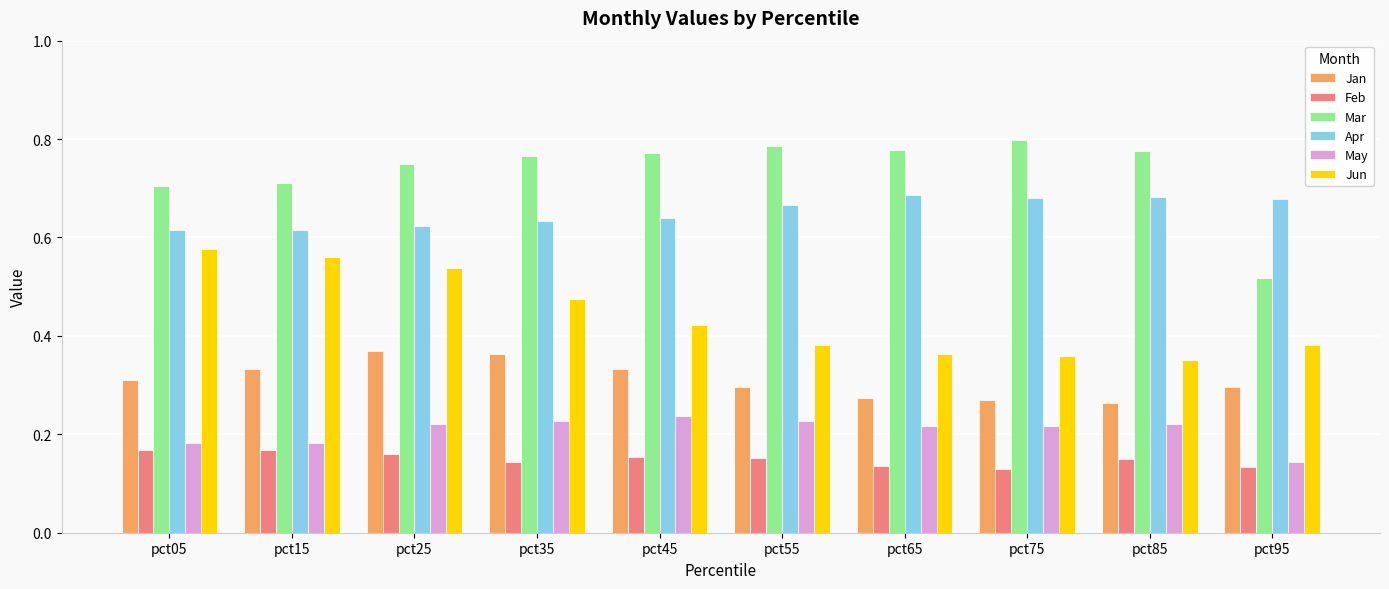

List the series in order of their peak value, highest first.

Mar, Apr, Jun, Jan, May, Feb